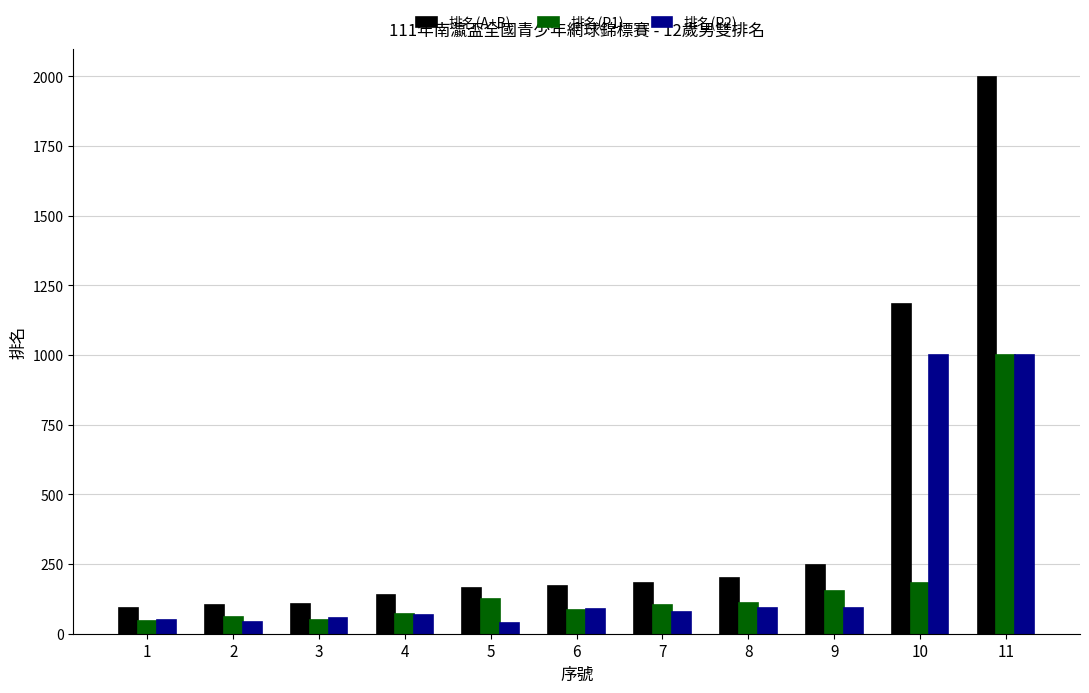

What is the sum of all 排名(P1) values?

1983